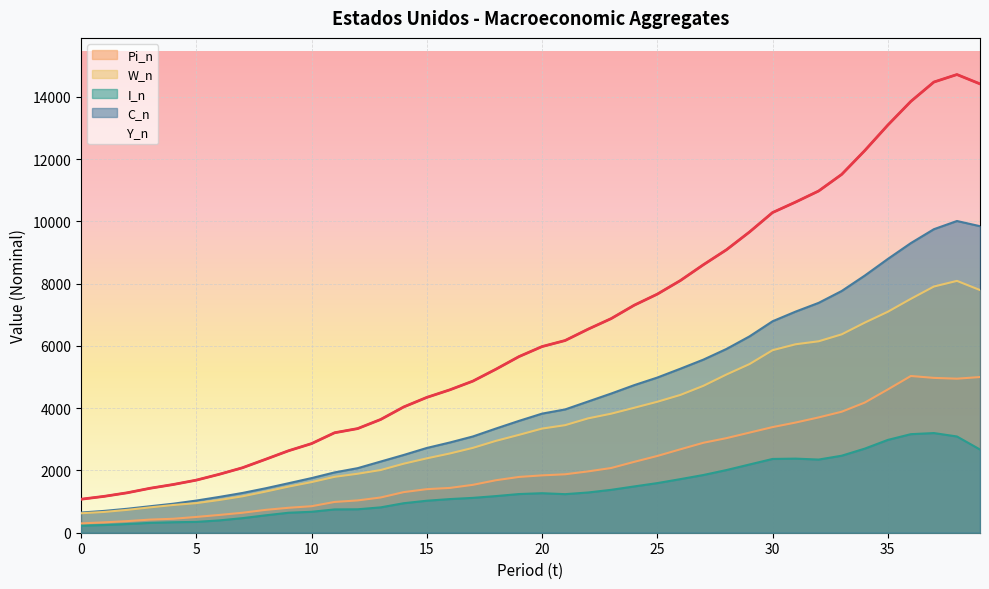

Reading left to right, what are all the values shown in this chart?

Y_n: 1075.9	1167.8	1282.4	1428.5	1548.8	1688.9	1877.6	2086.0	2356.6	2632.1	2862.5	3211.0	3345.0	3638.1	4040.7	4346.7	4590.2	4870.2	5252.6	5657.7	5979.6	6174.0	6539.3	6878.7	7308.8	7664.1	8100.2	8608.5	9089.2	9660.6	10284.8	10621.8	10977.5	11510.7	12274.9	13093.7	13855.9	14477.6	14718.6	14418.7
C_n: 647.7	701.0	769.4	851.1	932.0	1032.8	1150.2	1276.7	1426.2	1589.5	1754.6	1937.5	2073.9	2286.5	2498.2	2722.7	2898.4	3092.1	3346.9	3592.8	3825.6	3960.2	4215.7	4471.0	4741.0	4984.2	5268.1	5560.7	5903.0	6307.0	6792.4	7103.1	7384.1	7765.5	8260.0	8794.1	9304.0	9750.5	10013.6	9847.0
I_n: 227.8	247.1	279.7	316.7	336.7	347.9	395.7	467.5	558.2	641.8	672.4	748.7	752.8	814.5	947.9	1027.7	1080.7	1119.6	1176.9	1242.4	1269.3	1238.8	1292.8	1377.9	1486.9	1594.0	1721.3	1854.2	2013.0	2191.9	2369.5	2380.5	2350.1	2474.0	2701.3	2981.1	3166.0	3201.5	3091.4	2672.7
W_n: 625.1	667.0	733.6	815.1	890.3	950.2	1051.3	1169.0	1320.3	1481.1	1626.3	1795.4	1894.5	2014.1	2217.6	2389.2	2545.6	2725.7	2950.9	3143.9	3345.0	3454.7	3674.1	3824.0	4014.1	4206.7	4426.2	4719.1	5082.4	5417.5	5863.1	6053.8	6149.7	6372.7	6748.8	7097.9	7513.7	7908.8	8090.0	7795.7
Pi_n: 300.2	332.8	372.6	421.8	448.2	507.0	571.1	641.1	733.2	801.1	851.2	988.6	1037.4	1132.1	1304.4	1399.1	1438.8	1538.5	1685.9	1791.8	1842.2	1877.0	1970.0	2079.1	2276.8	2465.4	2679.2	2889.5	3038.1	3216.0	3393.1	3538.9	3703.9	3887.0	4180.5	4602.0	5034.4	4973.7	4948.2	5001.1